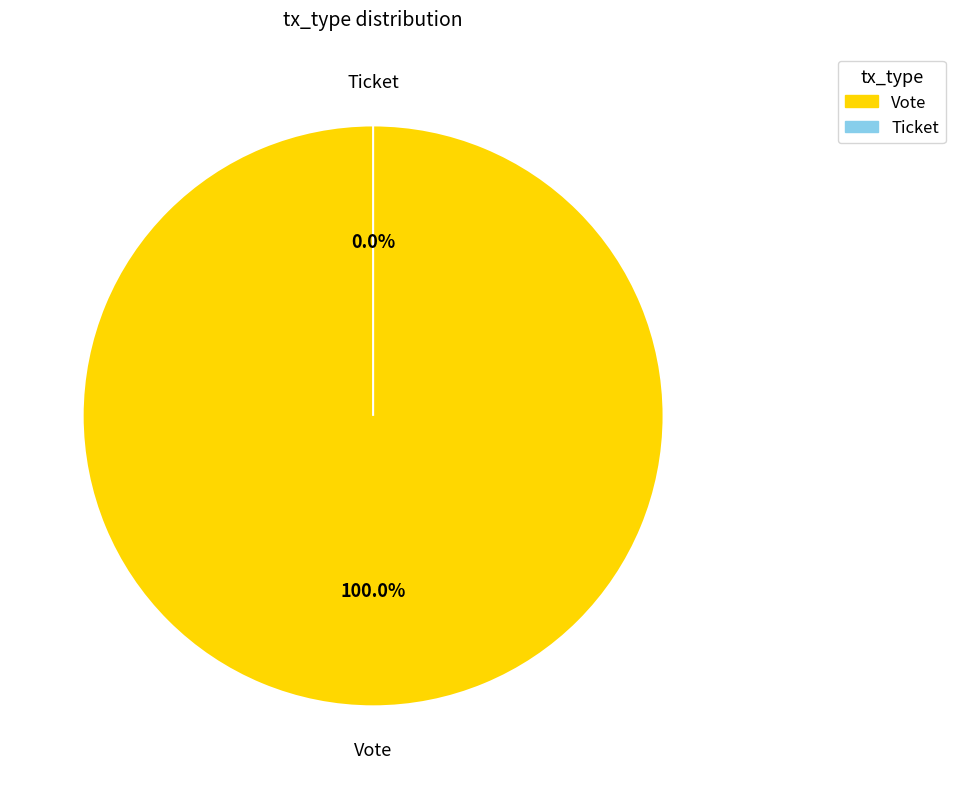

Count the number of slices in the pie.

2